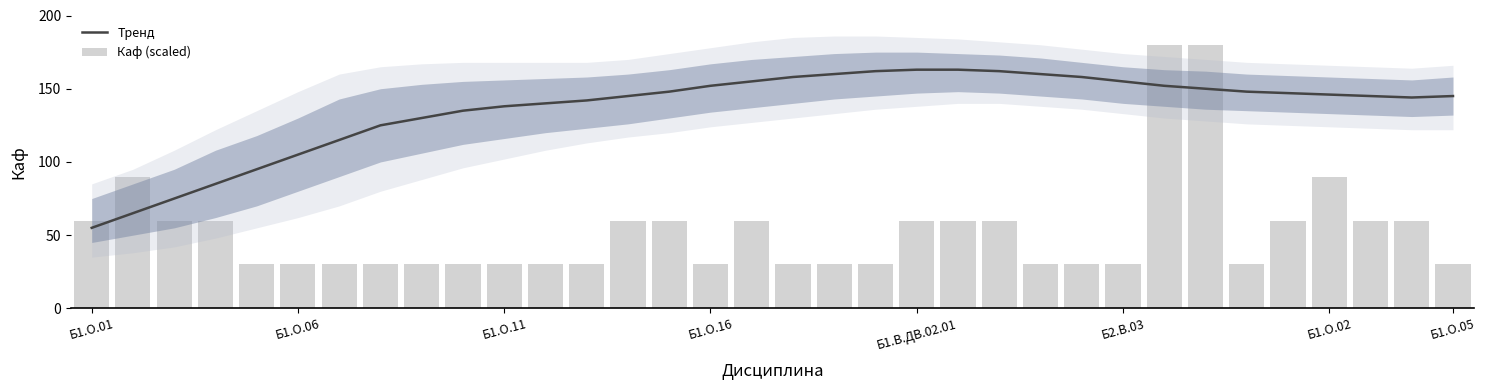

What is the label of the 20th bar from the left?

19